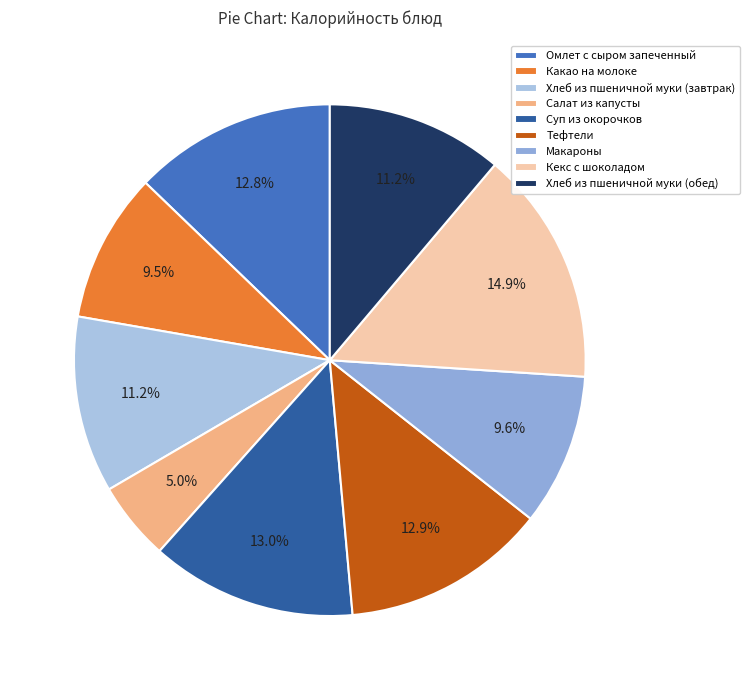

To the nearest percent, what is the combined percentage of Какао на молоке and Кекс с шоколадом?

24%